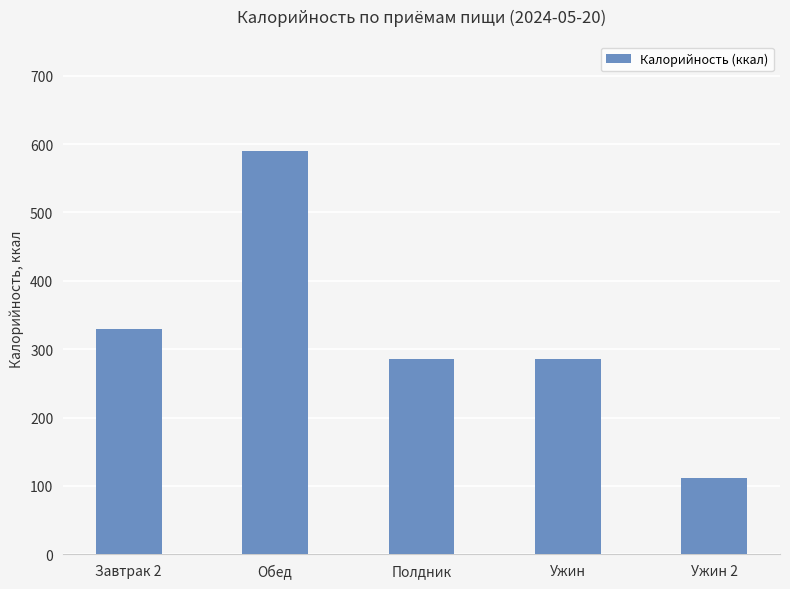

At which label is the value closest to 350?

Завтрак 2